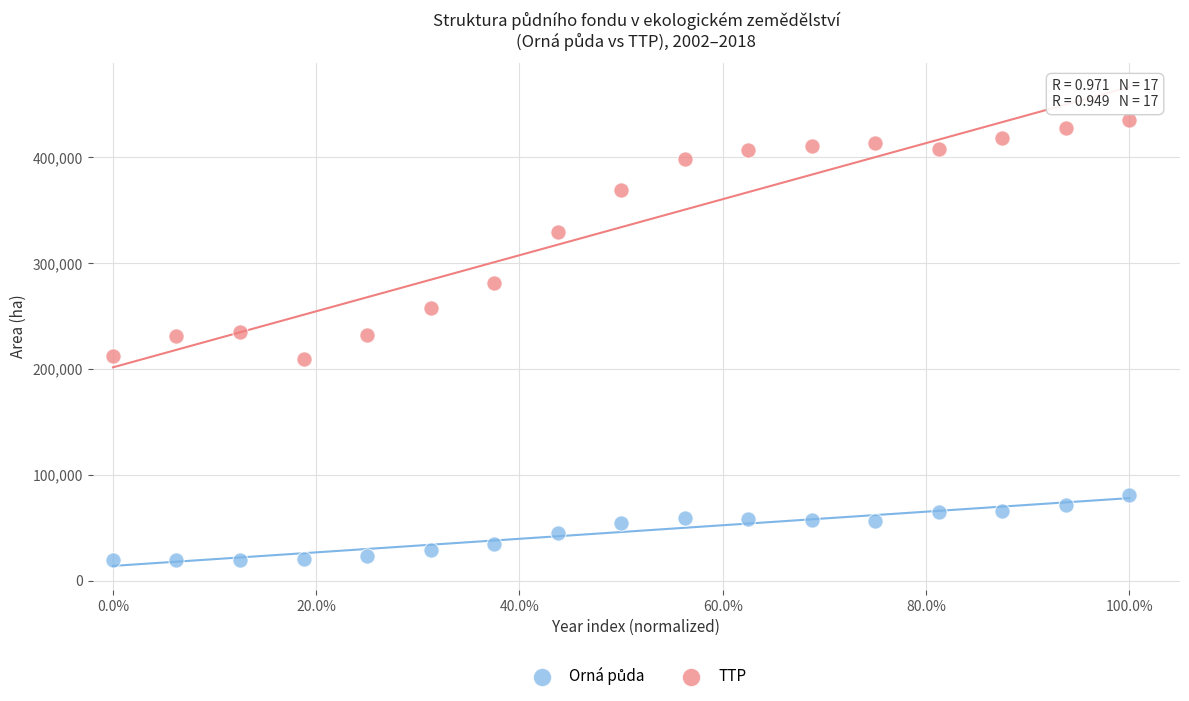

Across all data points, what is the range of Y values (max minus min)?

416159